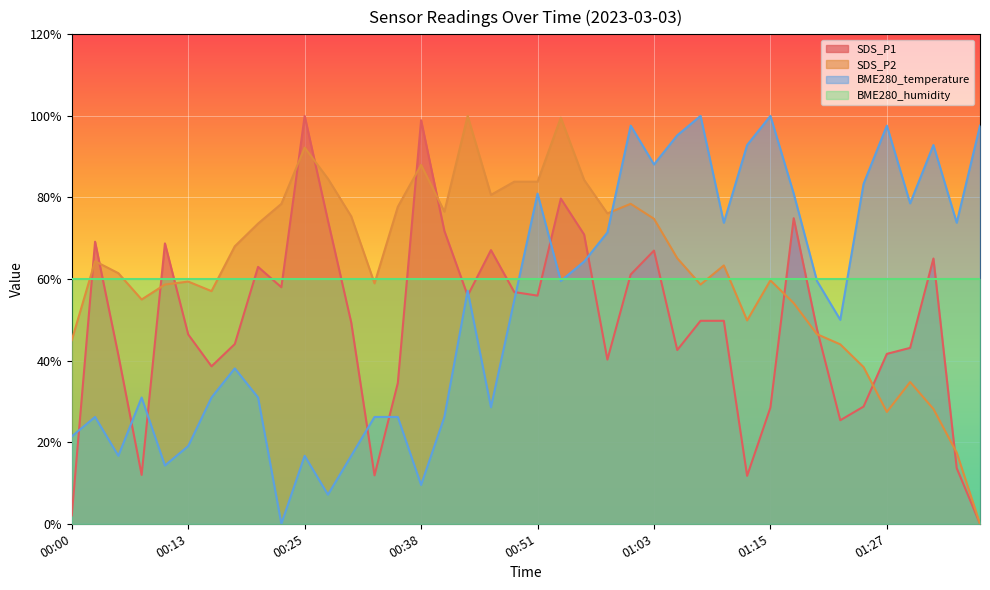

What is the spread (max minus min) of values at 01:03?

28.1